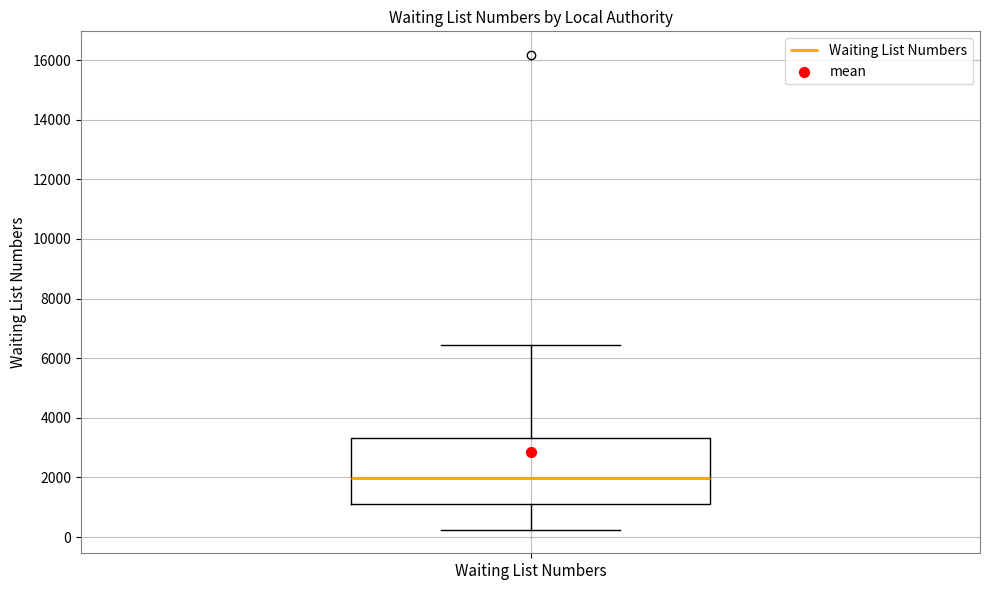

Transcribe this box plot: give where the median line is, the range the box spans, and where the two whiskers end, as read against the y-axis. The values are not printed on the chart, so give them approximately, as read against the axis.

median 2000, box 1200 to 3400, whiskers 200 to 6400